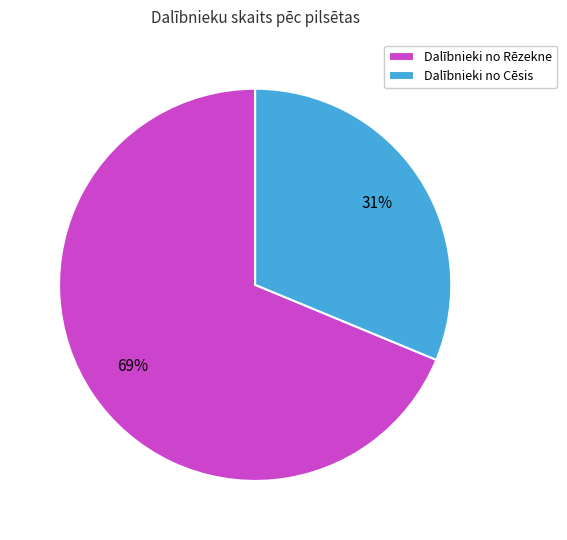

Does any single category account for the majority?

Yes